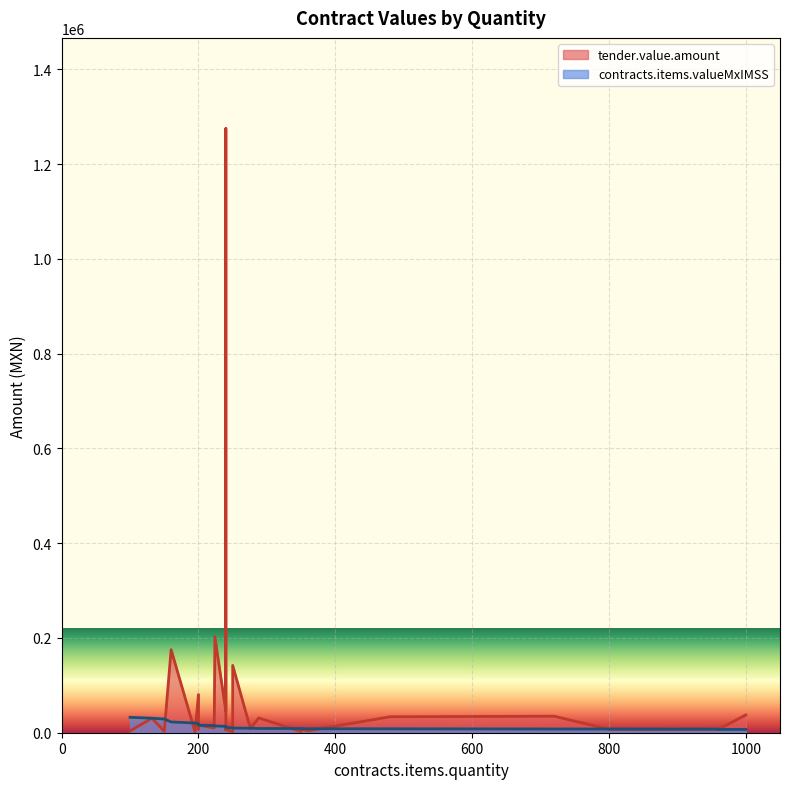

At which category does the chart reach its minimum across all series?

195